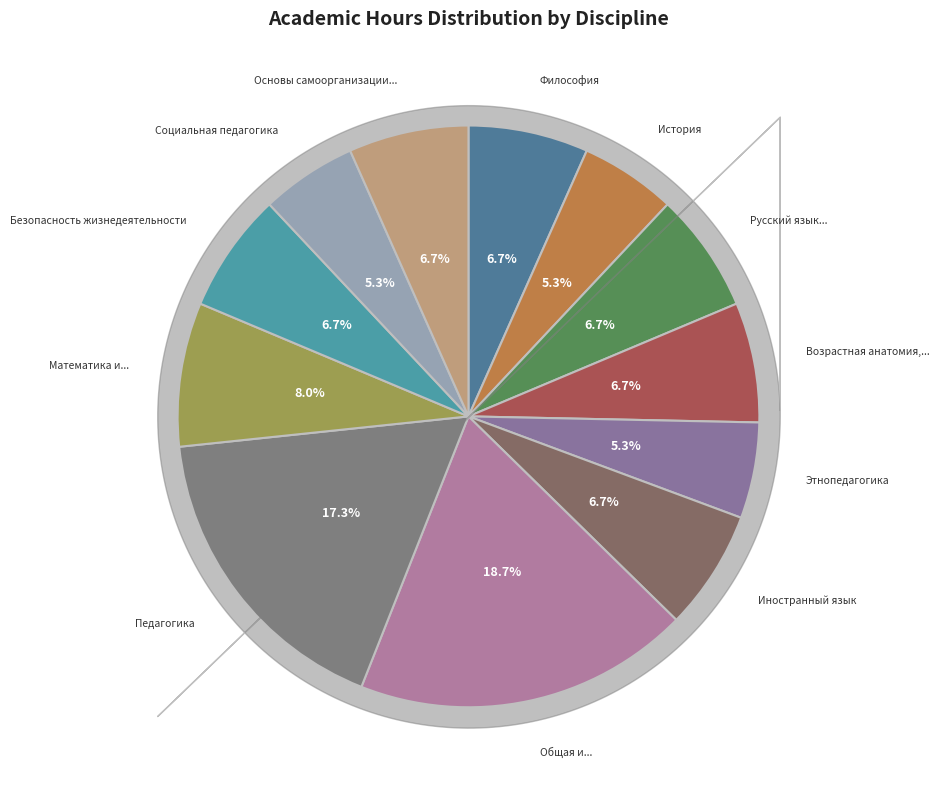

Does any single category account for the majority?

No